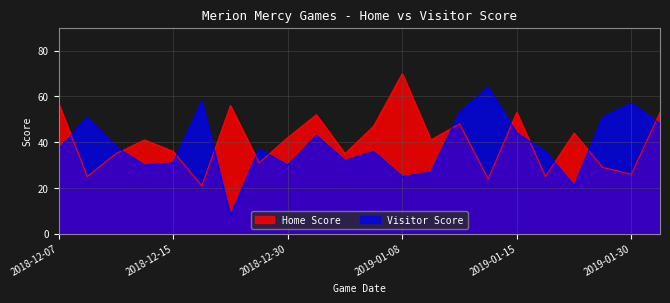

What is the difference between the maximum and second lowest values in the Visitor Score series?

43